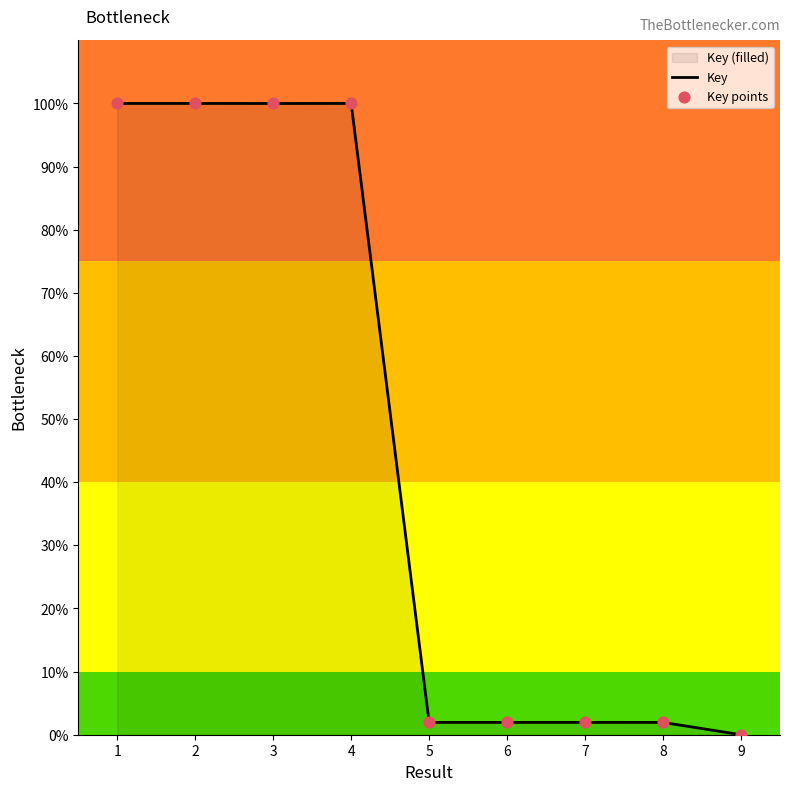

Which series contains the lowest Y value?

Key